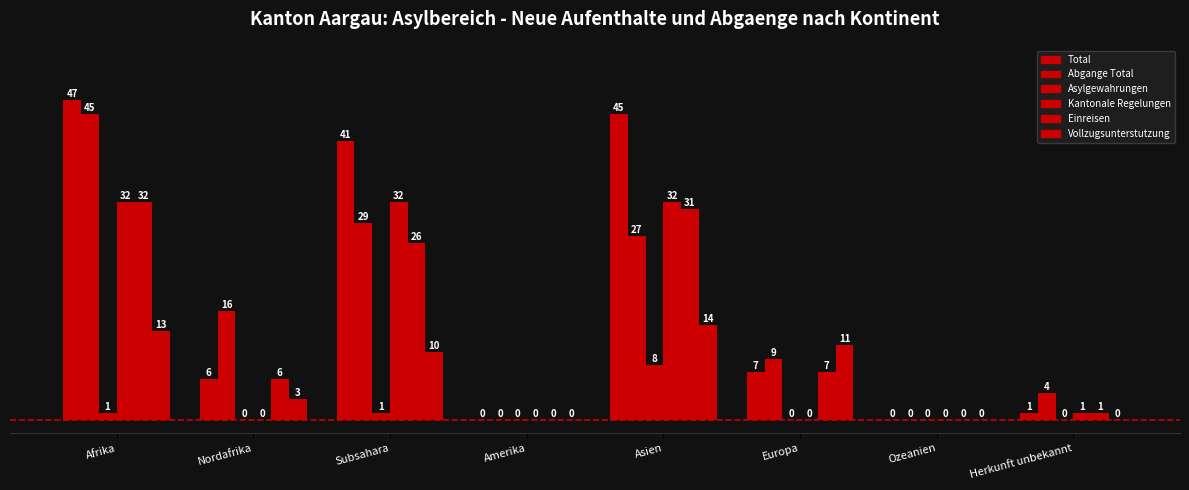

What is the value of the Total bar at the 6th from the left?

7